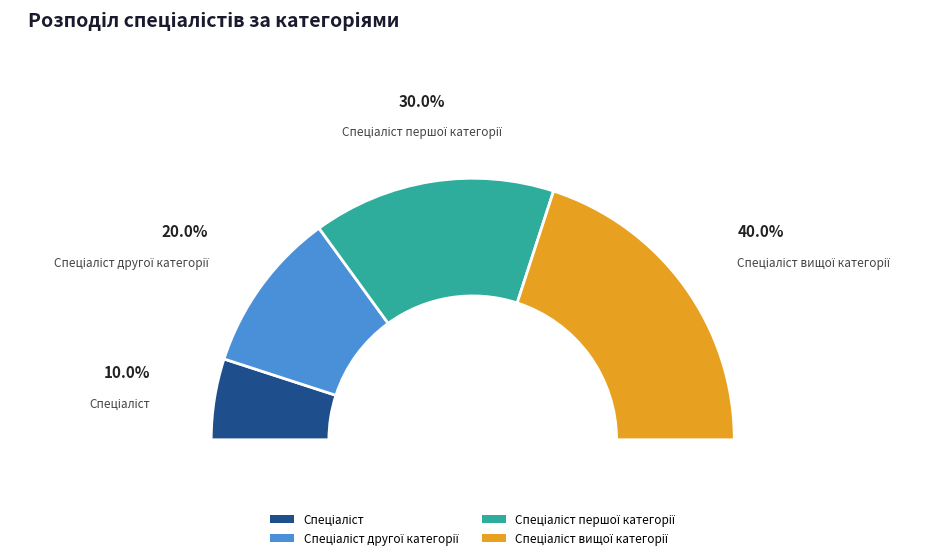

To the nearest percent, what portion does Спеціаліст represent?

10%